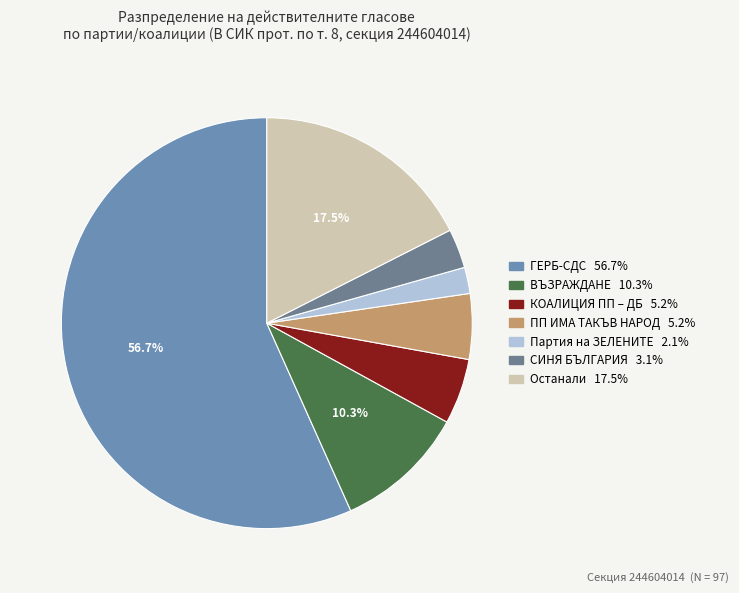

Does any single category account for the majority?

Yes